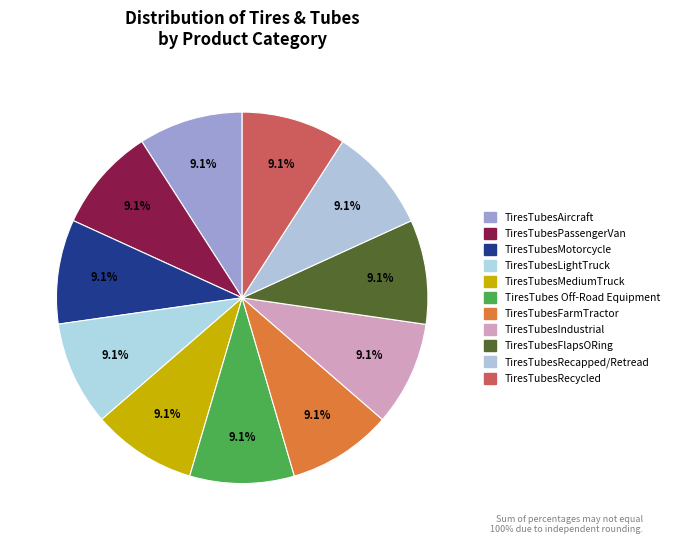

True or false: TiresTubesIndustrial accounts for 9% of the total.

True